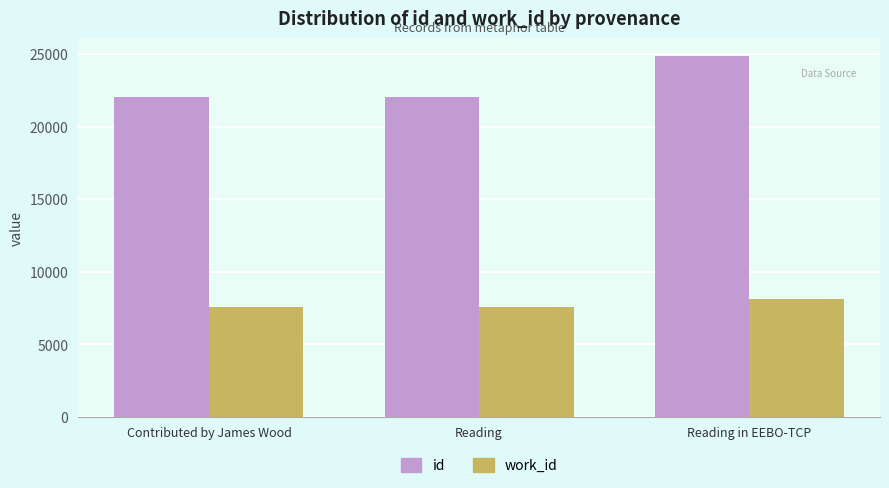

What is the difference between the second highest and minimum values in the work_id series?

4